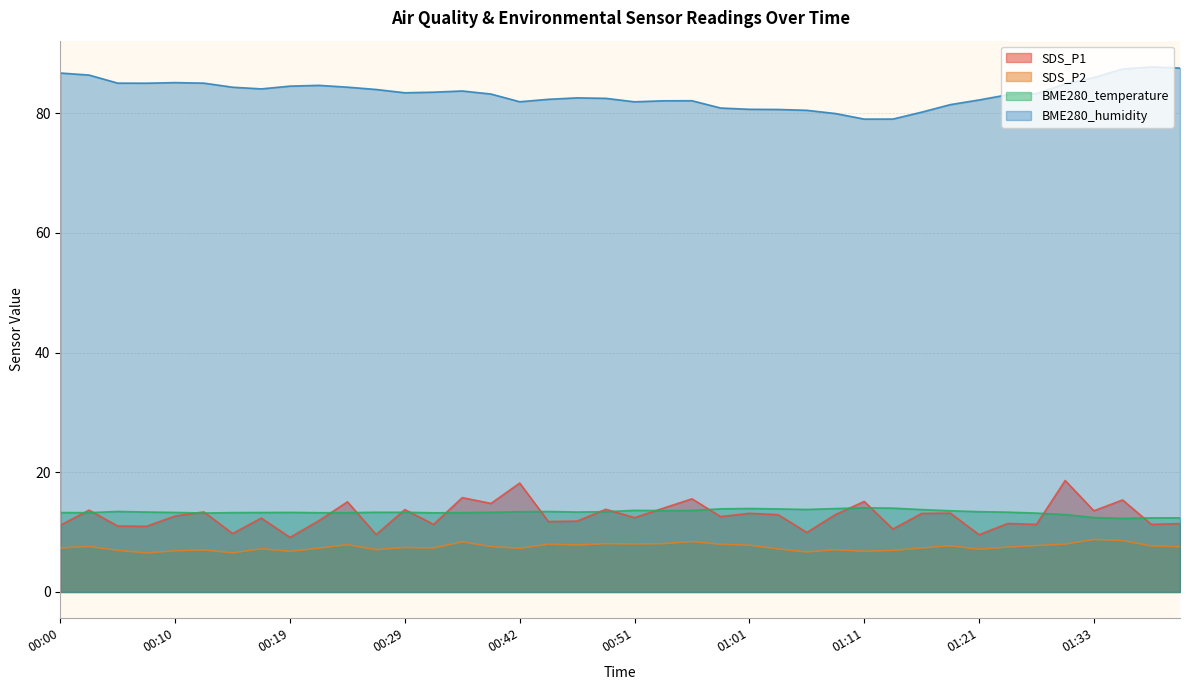

List the labels in order of SDS_P2 value, smallest first.

00:07, 00:15, 01:06, 00:19, 01:11, 00:10, 00:05, 01:13, 00:12, 00:27, 01:09, 01:21, 01:04, 00:17, 00:42, 00:22, 00:00, 00:32, 01:16, 00:29, 01:23, 01:41, 00:02, 00:39, 01:38, 01:18, 01:26, 01:01, 00:46, 00:24, 00:44, 00:59, 01:28, 00:51, 00:49, 00:54, 00:37, 00:56, 01:36, 01:33